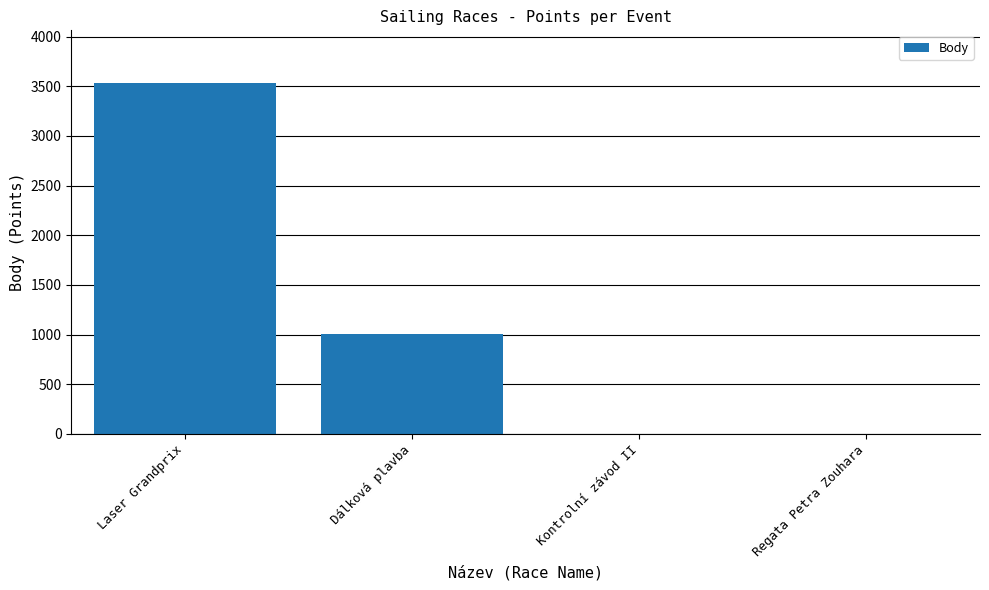

What is the sum of the values at Regata Petra Zouhara and Laser Grandprix?

3533